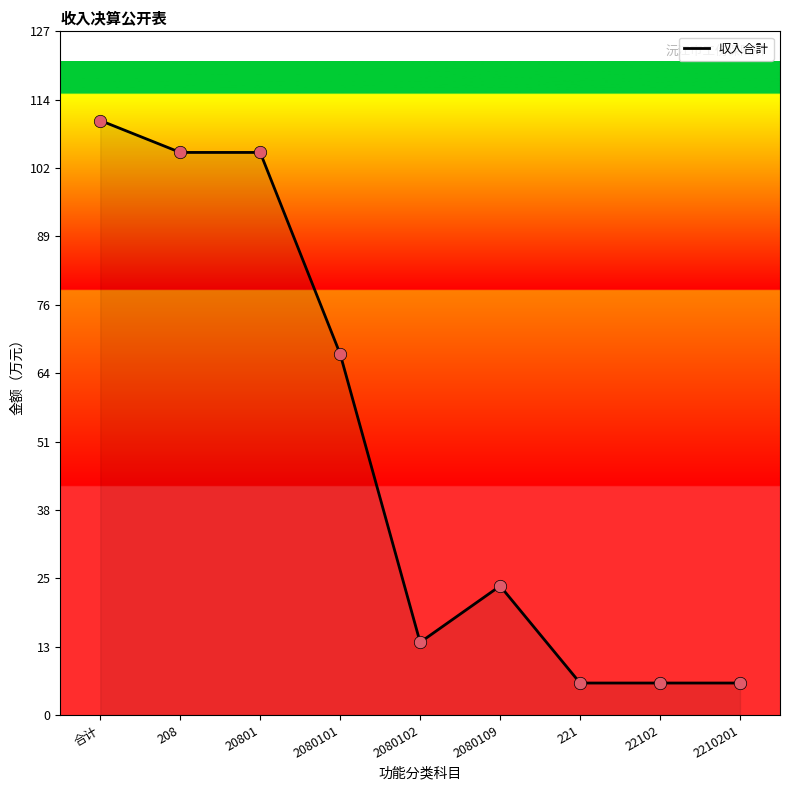

What is the change in value from 2080109 to 2210201?

-18.1